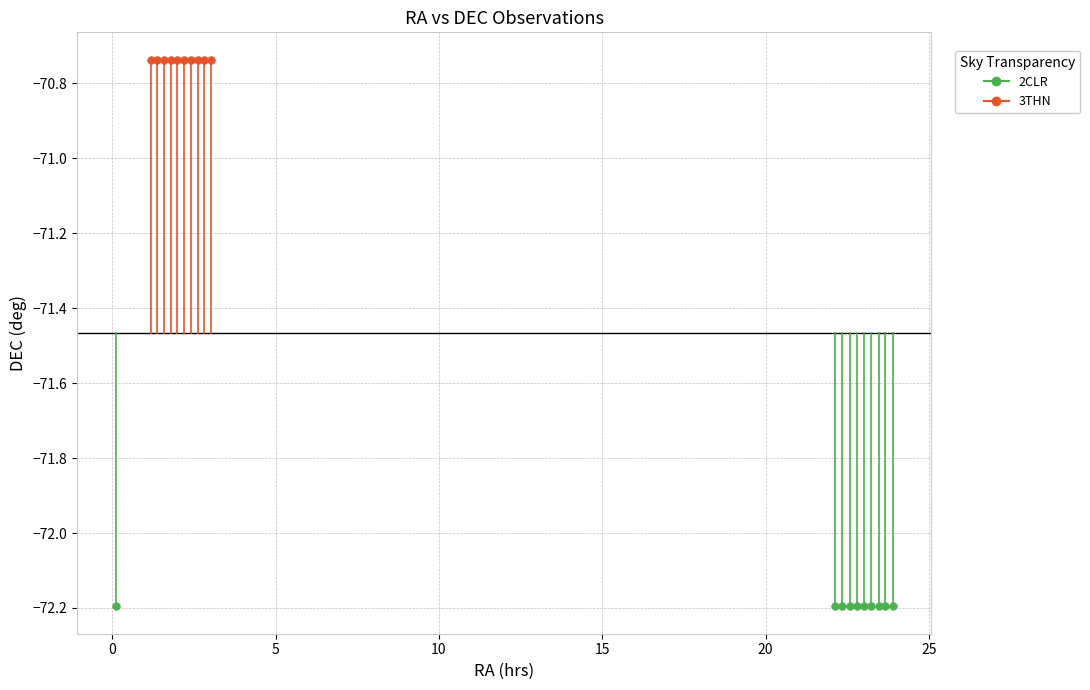

Which series reaches the maximum Y coordinate?

3THN